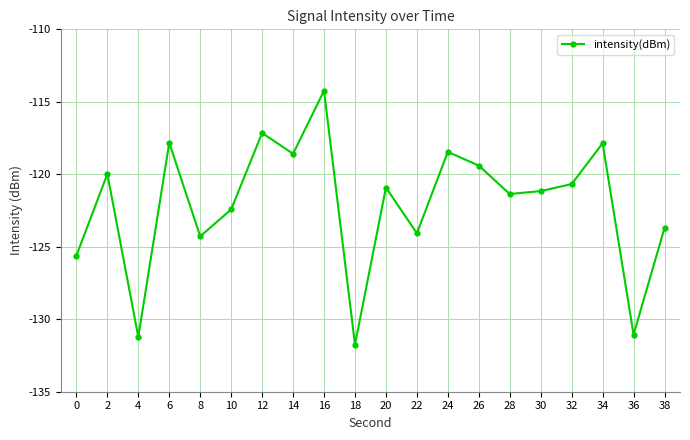

The value at 10 is -122.4. True or false?

True